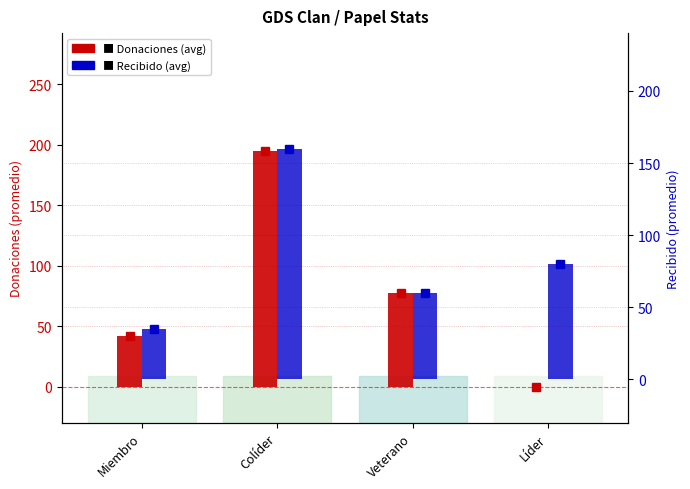

How many groups of bars are there?

4